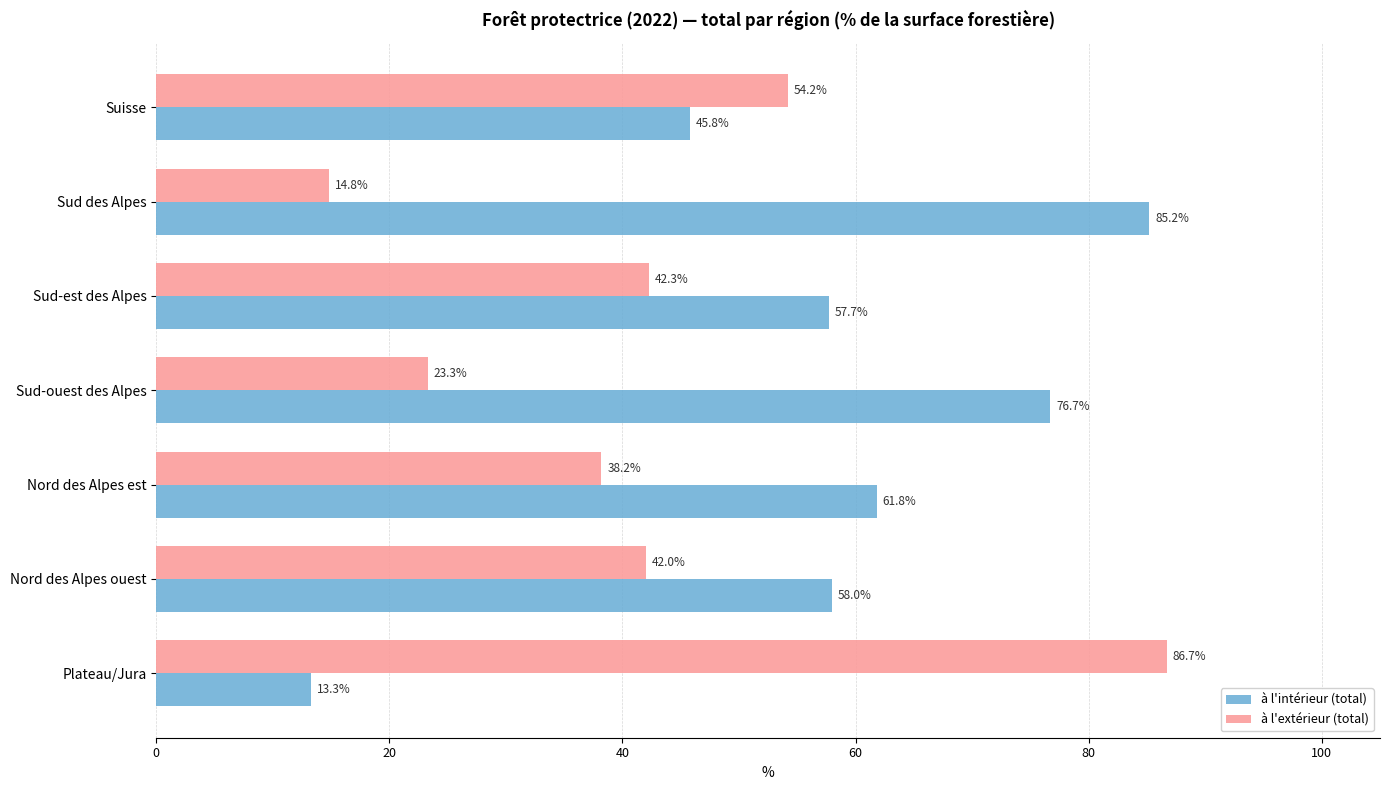

Rank the series by their maximum value, from highest to lowest.

à l'extérieur (total), à l'intérieur (total)